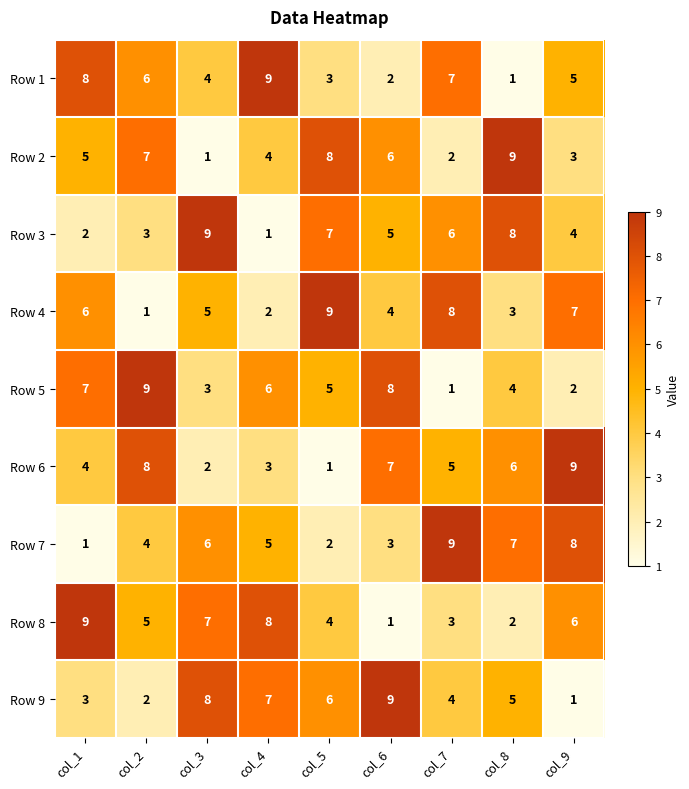

What is the difference between the highest and lowest values at col_8?

8